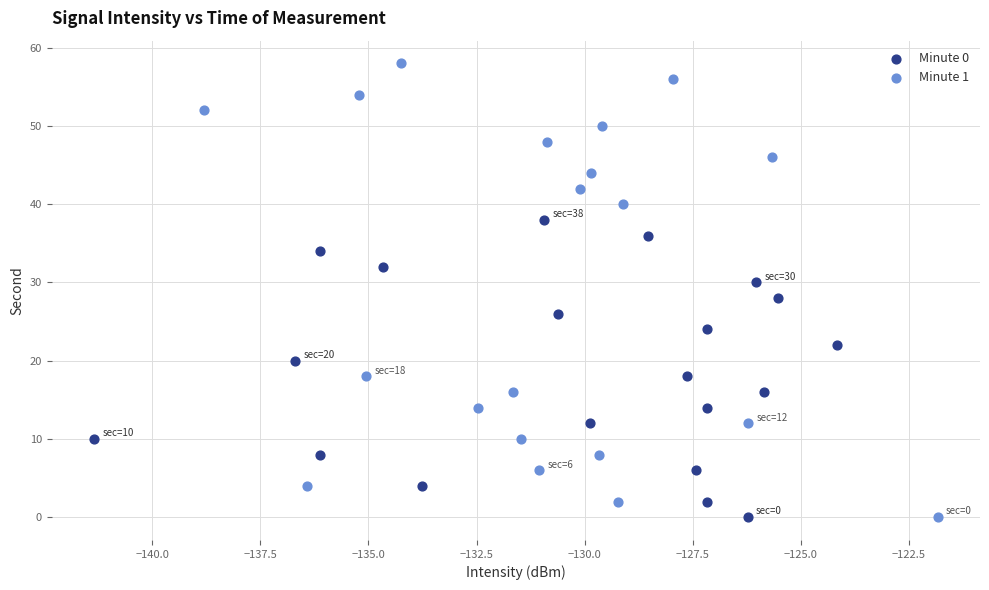

Which series has the largest Y range (max minus min)?

Minute 1